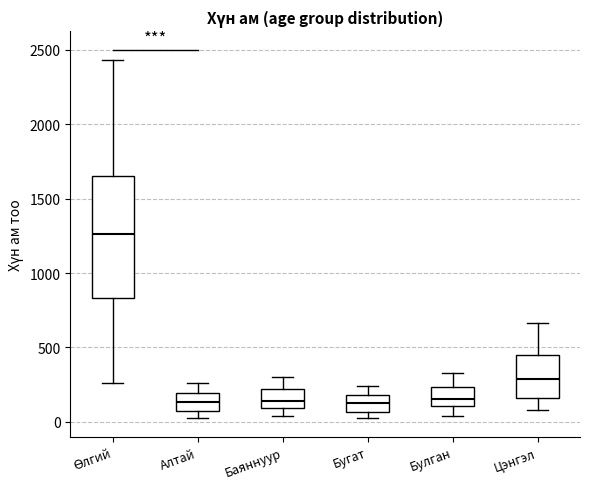

Comparing the boxes themselves (not the whiskers), which one is the tallest?

Өлгий